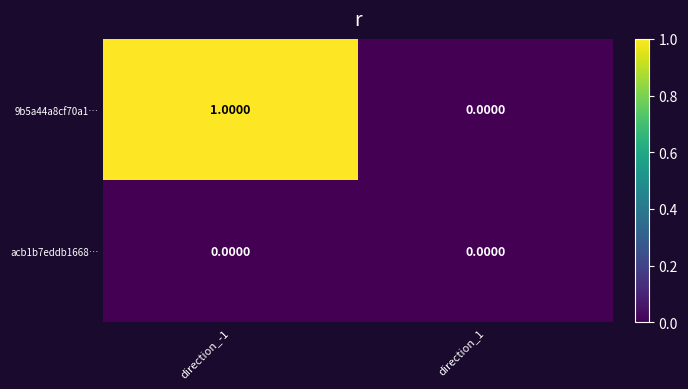

Is the value of 9b5a44a8cf70a1… at direction_-1 greater than the value of acb1b7eddb1668… at direction_-1?

Yes